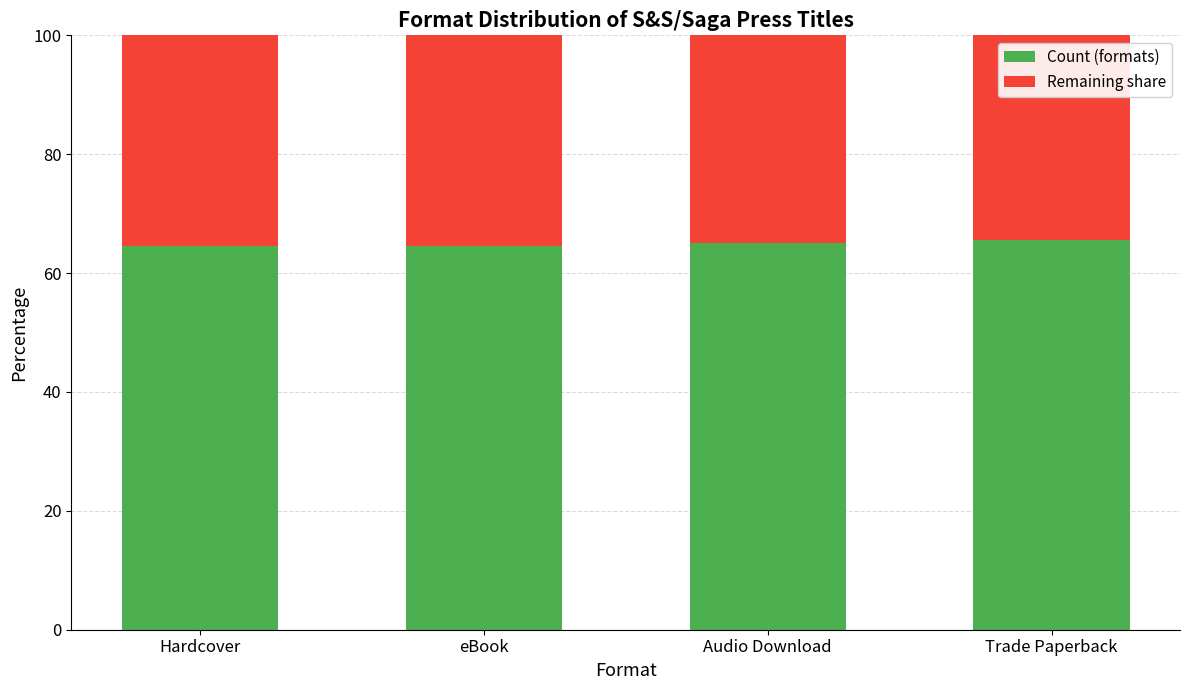

What is the total value across all series at Audio Download?

100.0